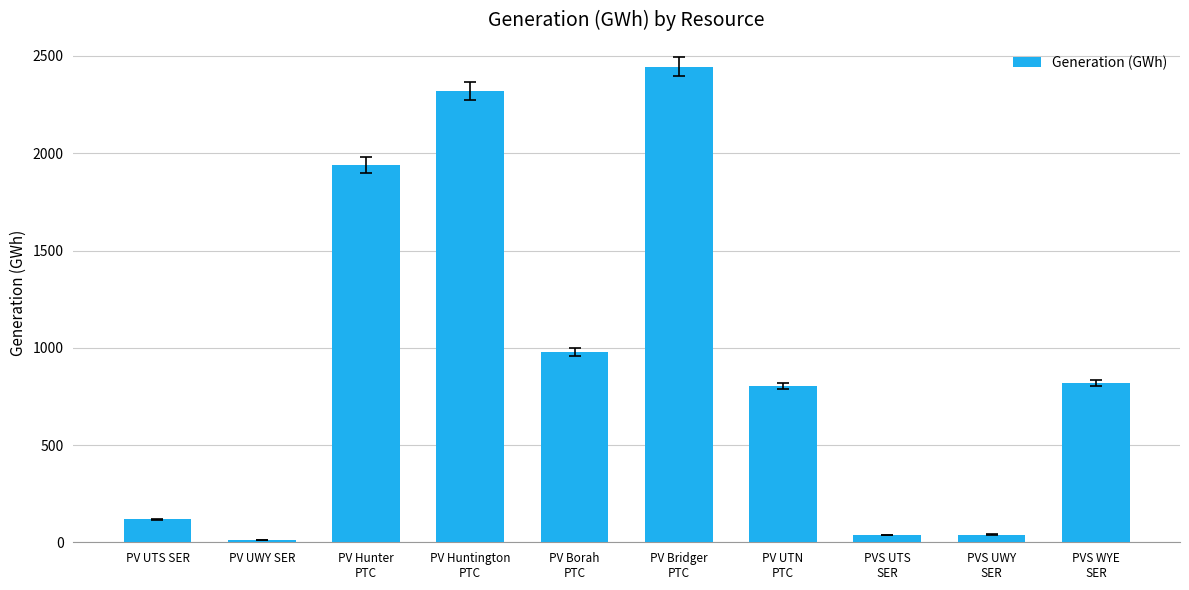

What is the minimum value shown in the chart?

9.4